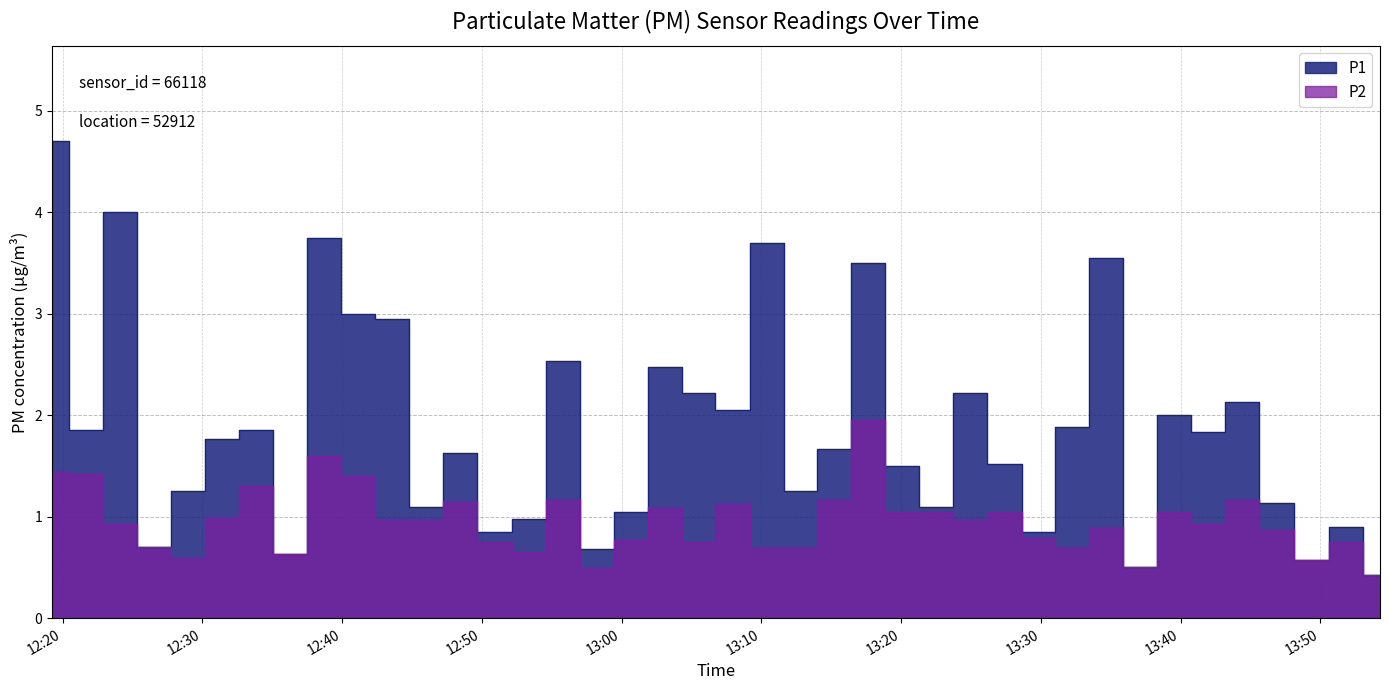

What is the difference between the P2 values at 2024-03-23T13:27:24 and 2024-03-23T12:55:48?

0.1